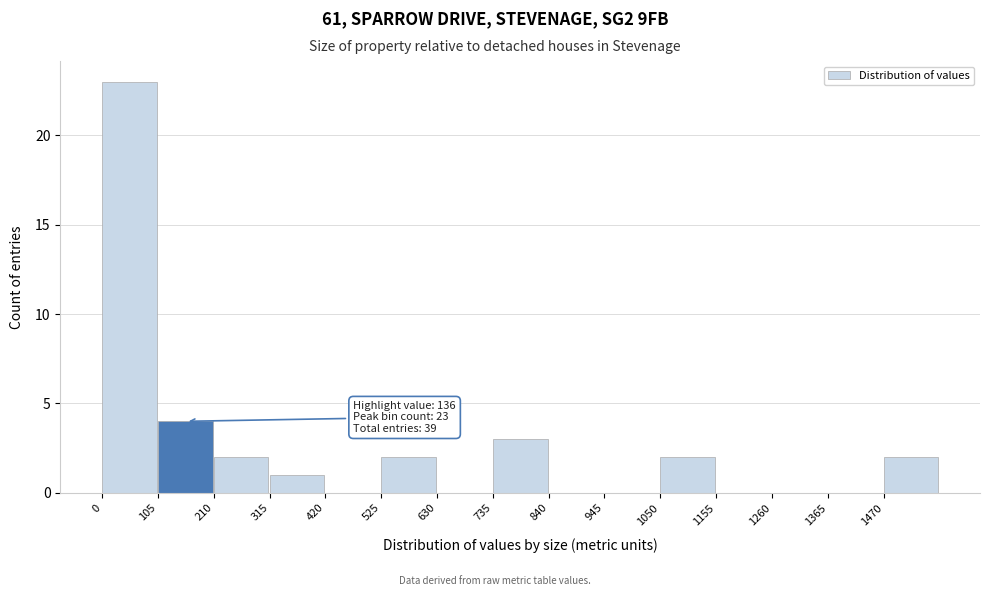

Which range on the x-axis has the tallest bar?

0 to 105